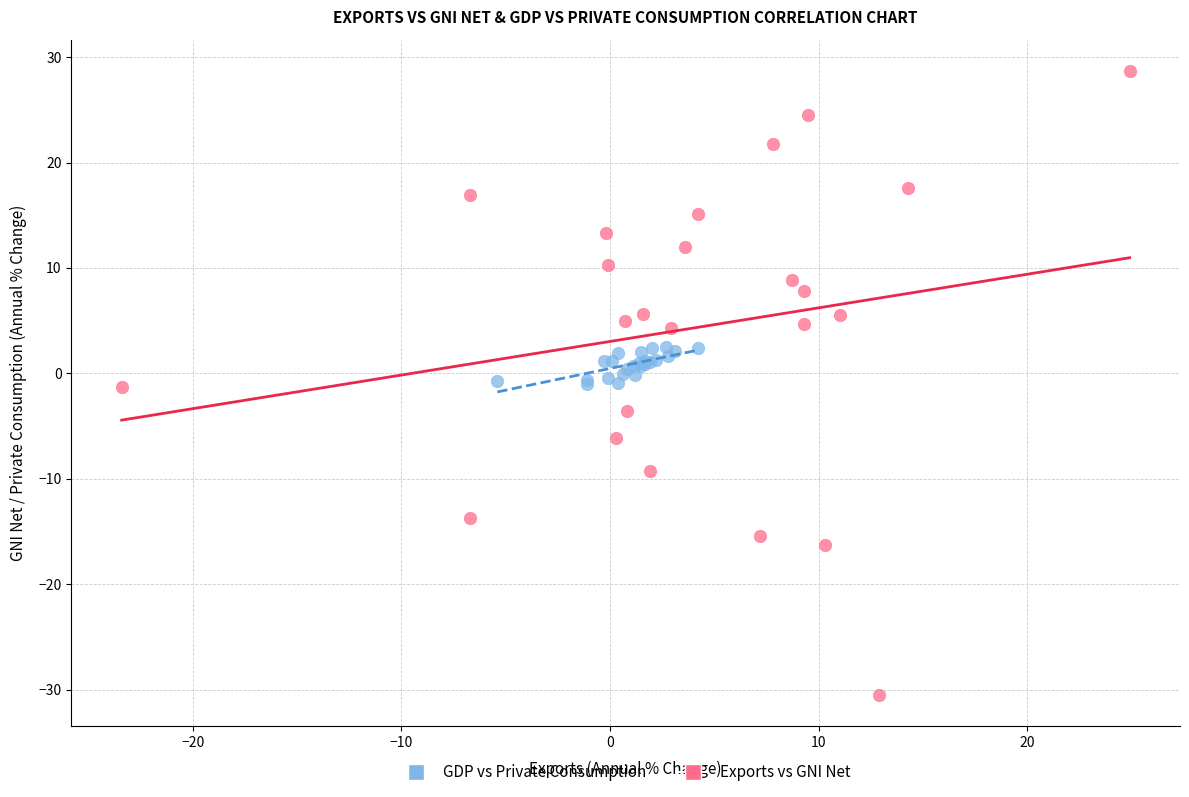

Which series contains the lowest Y value?

Exports vs GNI Net